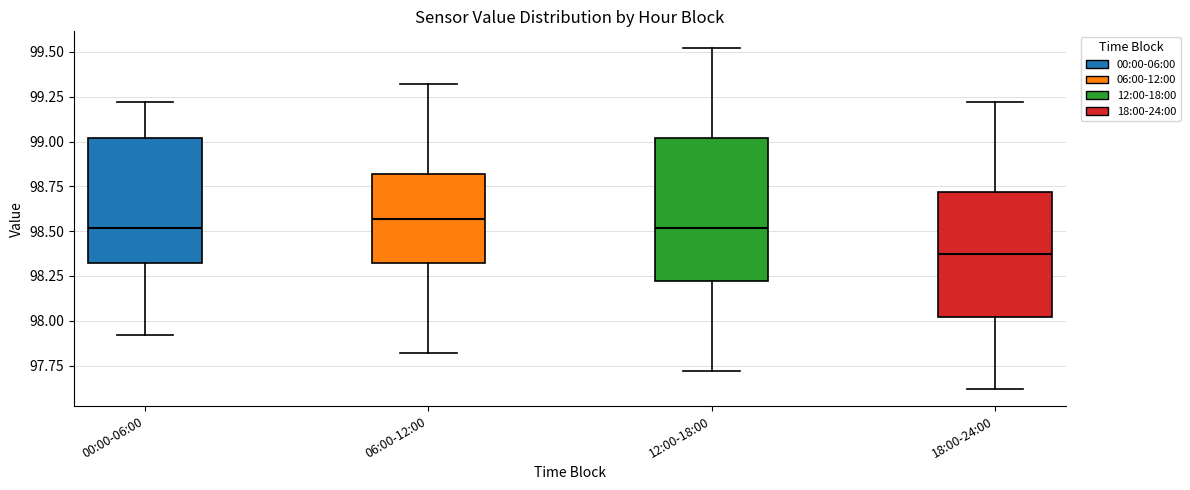

Comparing the boxes themselves (not the whiskers), which one is the tallest?

12:00-18:00